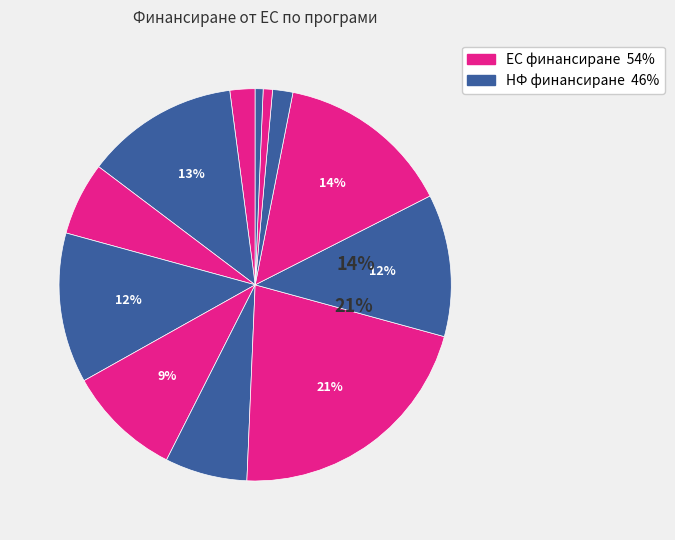

Is ПНИИДИТ the majority of the pie?

No